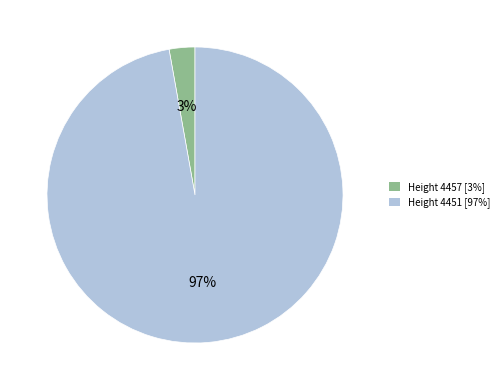

To the nearest percent, what is the average slice percentage?

50%